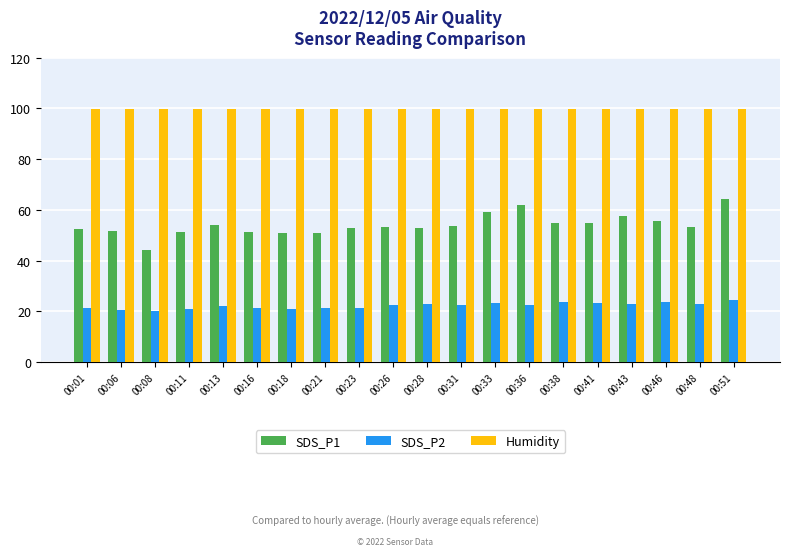

How many bars are there in each group?

3